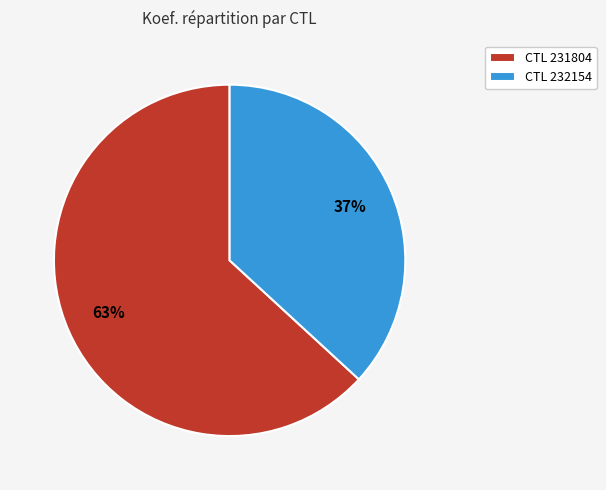

What is the largest slice in the pie chart?

CTL 231804